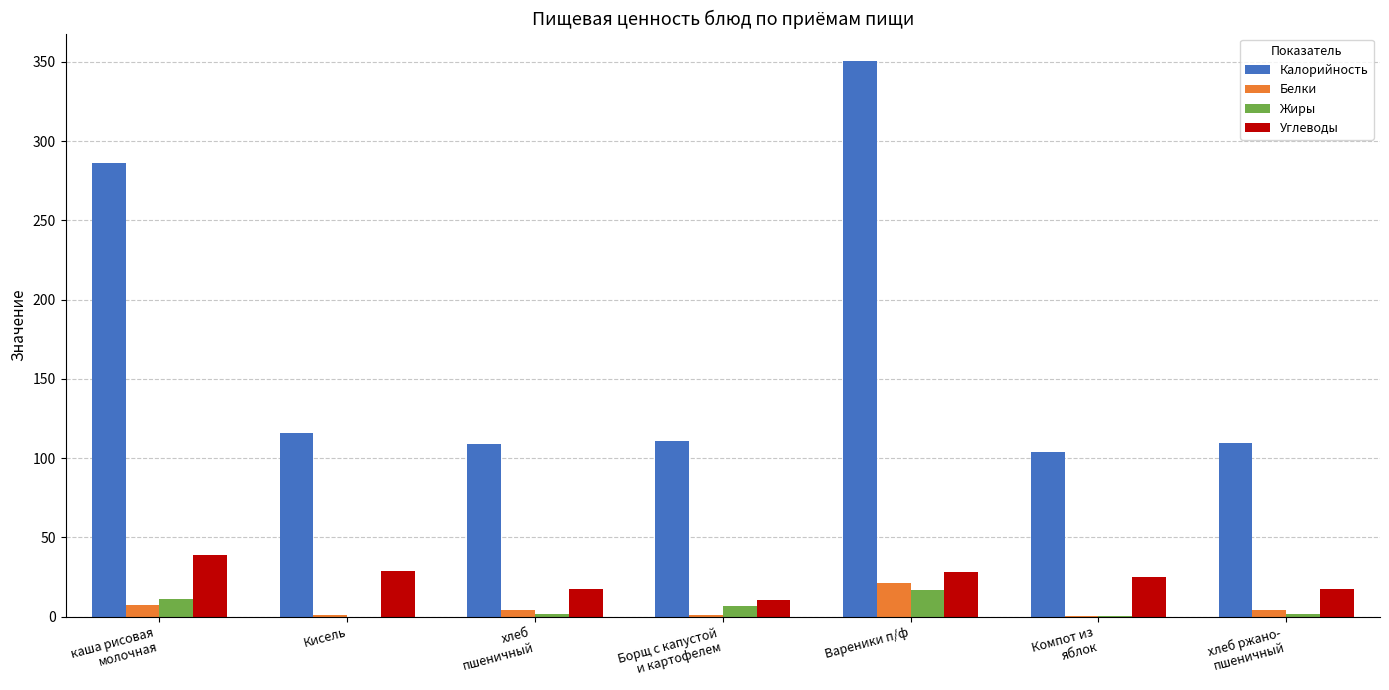

Which category has the highest value in the Жиры series?

Вареники п/ф